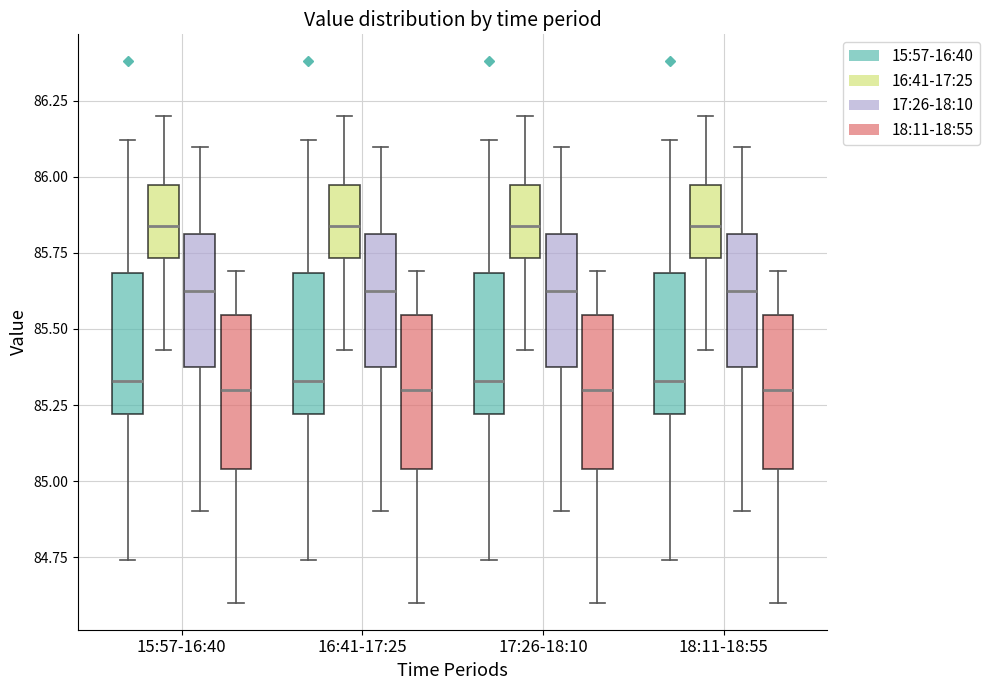

Where is the upper edge of the box for 18:11-18:55 (17:26-18:10) on the y-axis? The values are not printed on the chart, so give them approximately, as read against the axis.

85.80